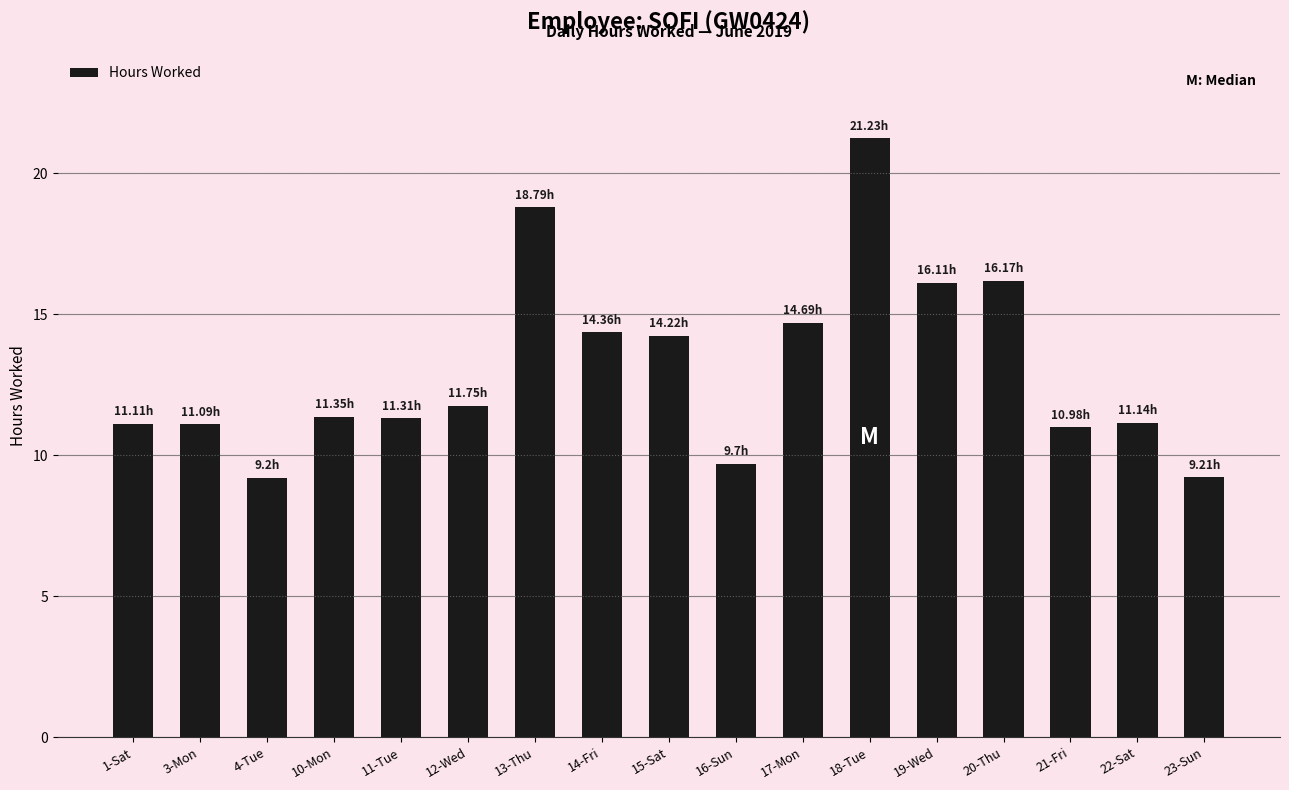

What is the sum of all values?

222.4